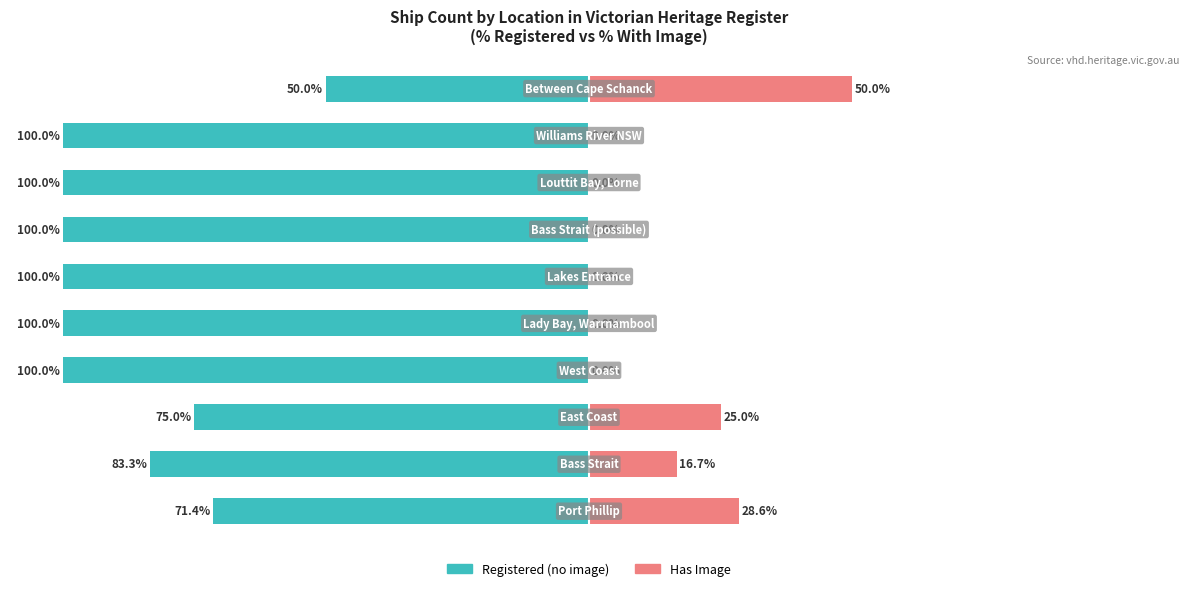

Is it true that Registered (no image) equals -164.5 at 5?

False